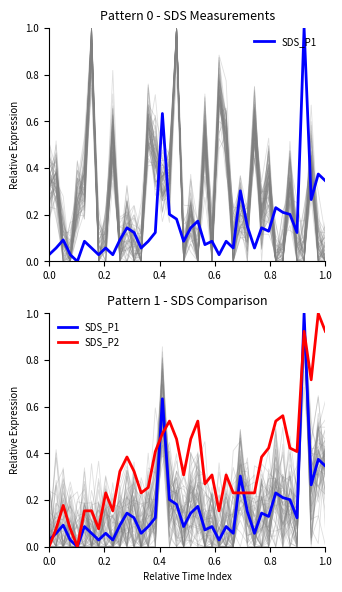

Reading right to left, list all the values displayed in this chart.

SDS_P1: 0.3	0.4	0.3	1.0	0.1	0.2	0.2	0.2	0.1	0.1	0.1	0.1	0.3	0.1	0.1	0.0	0.1	0.1	0.2	0.1	0.1	0.2	0.2	0.6	0.1	0.1	0.1	0.1	0.1	0.1	0.0	0.1	0.0	0.1	0.1	0.0	0.0	0.1	0.1	0.0
SDS_P2: 0.9	1.0	0.7	0.9	0.4	0.4	0.6	0.5	0.4	0.4	0.2	0.2	0.2	0.2	0.3	0.2	0.3	0.3	0.5	0.5	0.3	0.5	0.5	0.5	0.4	0.3	0.2	0.3	0.4	0.3	0.2	0.2	0.1	0.2	0.2	0.0	0.1	0.2	0.1	0.0